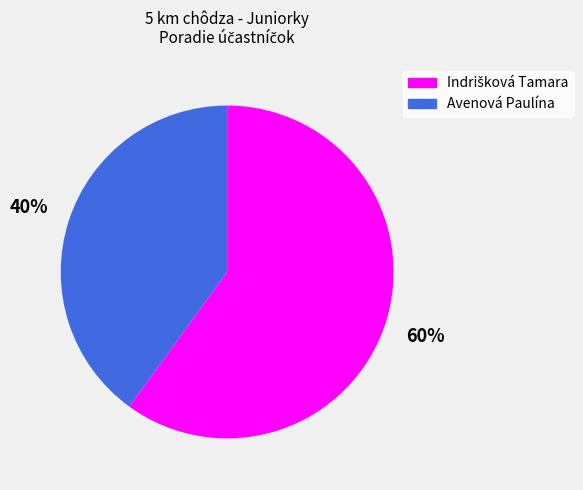

True or false: Avenová Paulína accounts for 40% of the total.

True